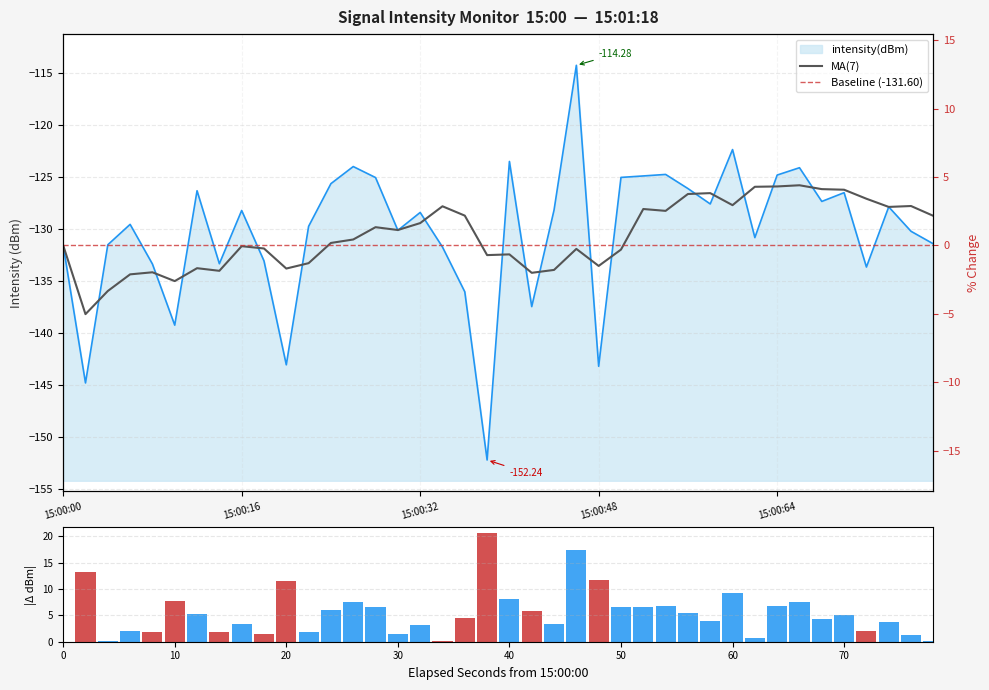

How many categories are shown in the chart?

40